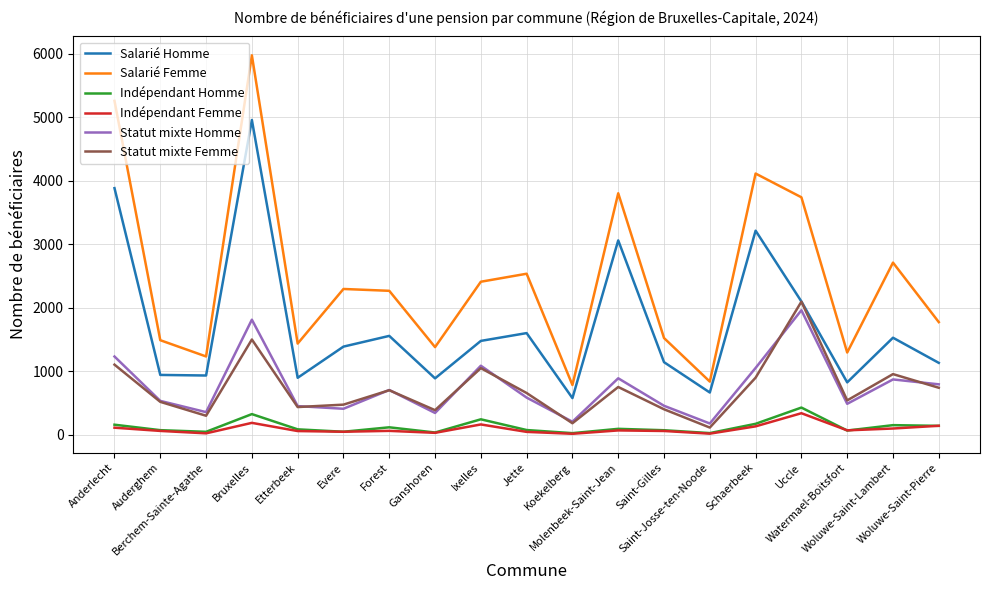

Between Ganshoren and Schaerbeek, which series saw the biggest shift?

Salarié Femme